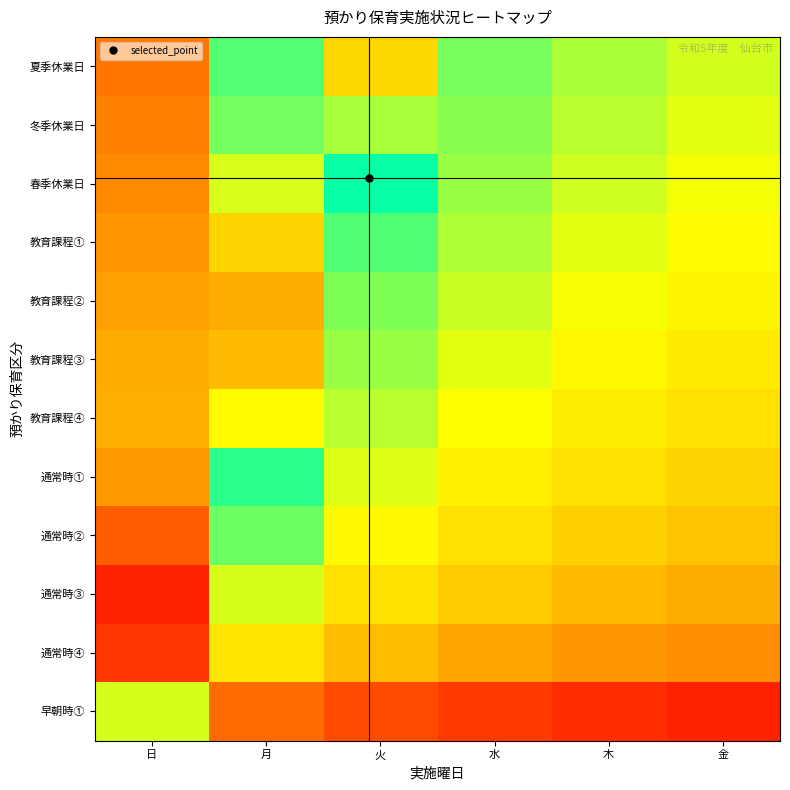

At which category is the sum across all series the highest?

日